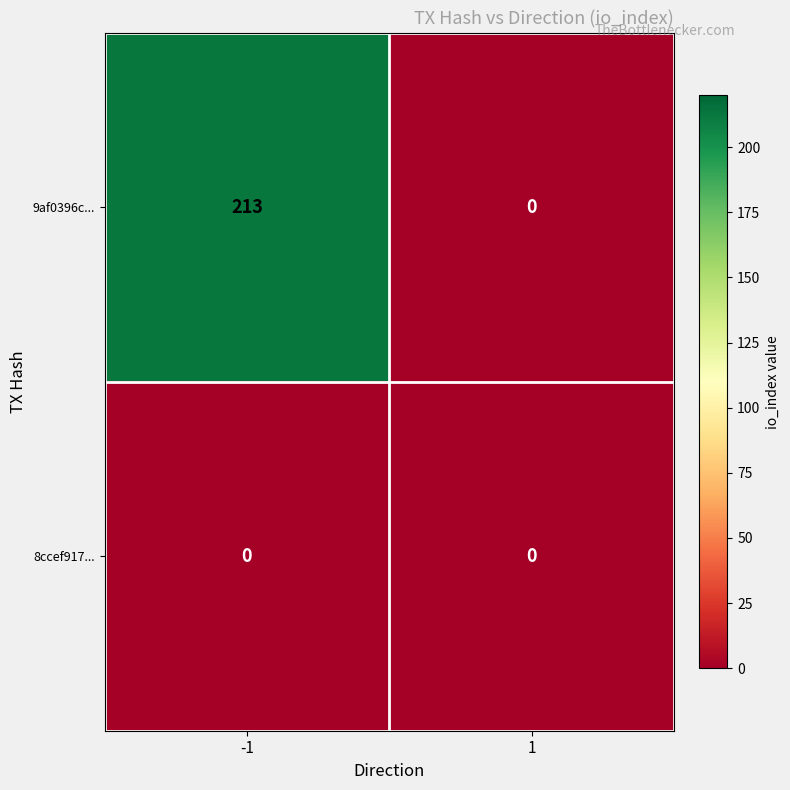

Count the number of data series in this chart.

2